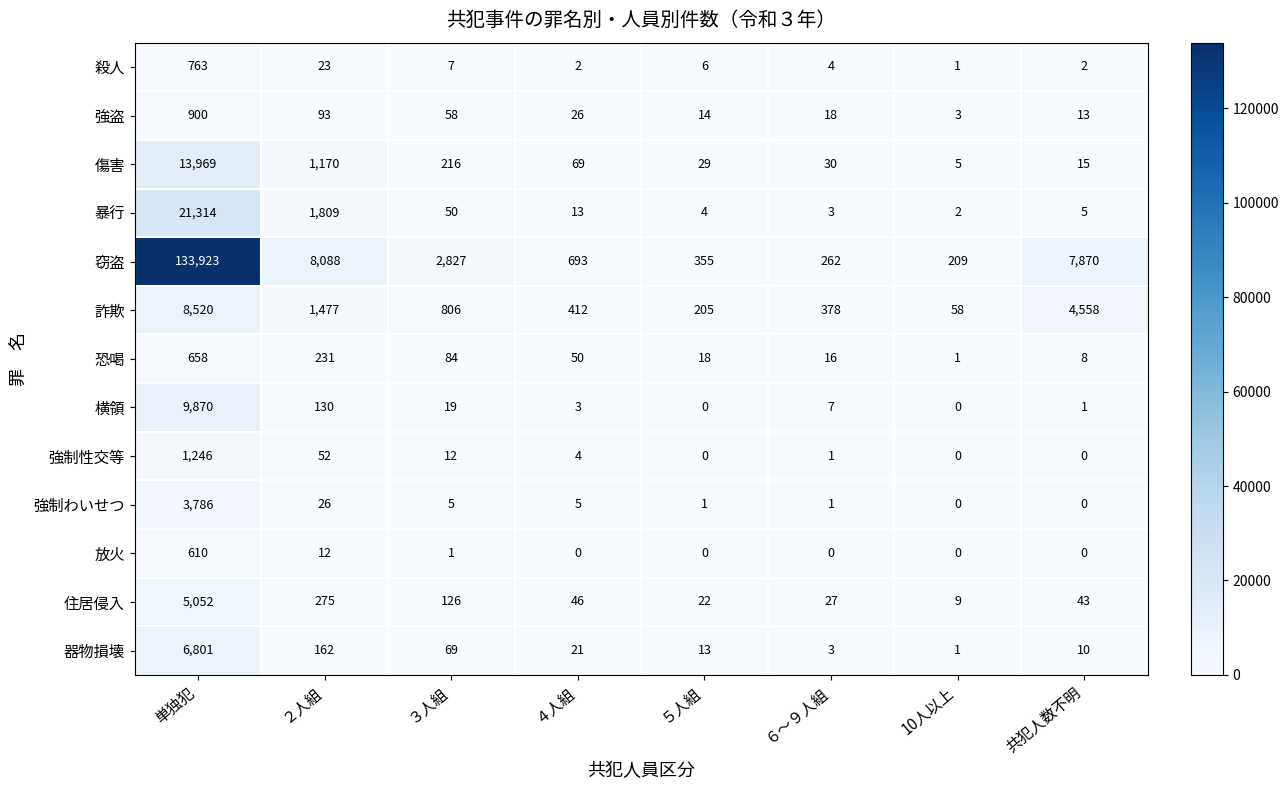

Between 10人以上 and 共犯人数不明, which series saw the biggest shift?

窃盗